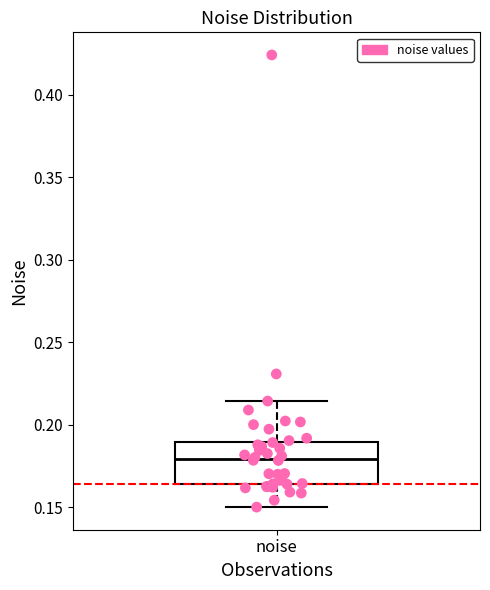

Transcribe this box plot: give where the median line is, the range the box spans, and where the two whiskers end, as read against the y-axis. The values are not printed on the chart, so give them approximately, as read against the axis.

median 0.180, box 0.165 to 0.190, whiskers 0.150 to 0.215